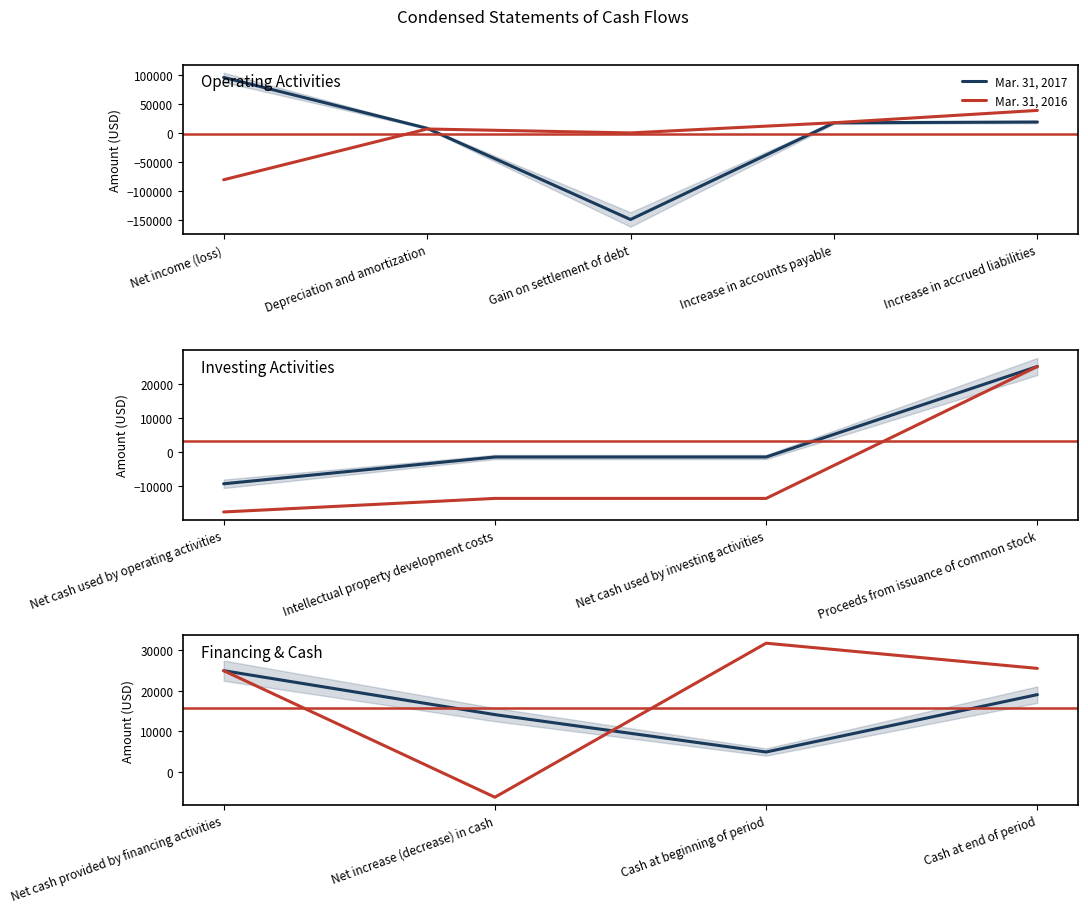

What are all the series names shown in the legend?

Mar. 31, 2017, Mar. 31, 2016